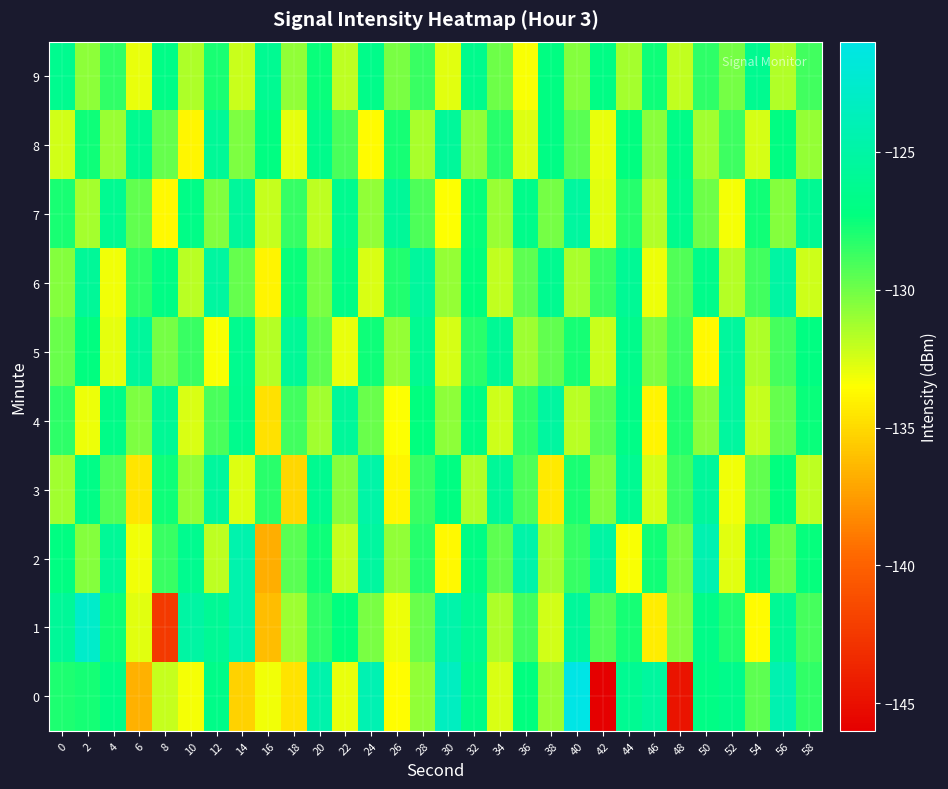

Reading left to right, list all the values displayed in this chart.

0: 0=-128.0	2=-127.8	4=-126.8	6=-136.7	8=-132.1	10=-133.2	12=-126.7	14=-135.3	16=-133.2	18=-134.6	20=-124.5	22=-133.0	24=-124.2	26=-133.5	28=-130.8	30=-123.3	32=-126.6	34=-132.5	36=-127.3	38=-131.0	40=-121.0	42=-146.0	44=-126.1	46=-125.3	48=-144.8	50=-126.9	52=-126.5	54=-129.5	56=-124.3	58=-128.4
1: 0=-125.7	2=-122.7	4=-127.6	6=-132.8	8=-142.5	10=-125.0	12=-125.9	14=-124.5	16=-136.2	18=-131.1	20=-128.5	22=-127.3	24=-130.2	26=-133.1	28=-129.8	30=-124.7	32=-126.1	34=-131.5	36=-128.9	38=-132.4	40=-125.6	42=-129.3	44=-127.8	46=-134.2	48=-130.5	50=-126.7	52=-128.1	54=-133.6	56=-125.9	58=-129.0
2: 0=-127.1	2=-130.5	4=-125.8	6=-133.2	8=-128.7	10=-126.3	12=-131.9	14=-124.5	16=-136.8	18=-129.4	20=-127.6	22=-132.1	24=-125.3	26=-130.8	28=-128.2	30=-133.7	32=-126.9	34=-129.5	36=-124.8	38=-131.3	40=-128.6	42=-125.1	44=-133.4	46=-127.7	48=-130.1	50=-124.3	52=-132.8	54=-126.5	56=-129.9	58=-127.4
3: 0=-131.2	2=-126.8	4=-129.3	6=-134.5	8=-127.6	10=-130.9	12=-125.4	14=-132.7	16=-128.3	18=-135.1	20=-126.2	22=-130.5	24=-124.9	26=-133.8	28=-128.7	30=-127.1	32=-131.6	34=-125.7	36=-129.2	38=-134.3	40=-127.9	42=-130.4	44=-126.1	46=-132.5	48=-128.8	50=-125.5	52=-133.2	54=-129.6	56=-127.3	58=-131.9
4: 0=-128.4	2=-133.1	4=-126.7	6=-130.3	8=-125.9	10=-132.6	12=-129.1	14=-126.4	16=-134.7	18=-128.9	20=-131.2	22=-125.6	24=-129.8	26=-133.5	28=-127.3	30=-130.7	32=-126.9	34=-132.3	36=-128.5	38=-125.2	40=-131.8	42=-129.4	44=-126.8	46=-133.9	48=-128.1	50=-130.6	52=-125.3	54=-132.1	56=-129.7	58=-127.5
5: 0=-129.8	2=-127.2	4=-132.9	6=-125.5	8=-130.1	10=-128.7	12=-133.4	14=-126.3	16=-131.7	18=-125.8	20=-129.5	22=-133.0	24=-127.6	26=-130.9	28=-126.1	30=-132.5	32=-128.3	34=-125.9	36=-131.1	38=-129.6	40=-127.8	42=-132.2	44=-126.5	46=-130.3	48=-128.9	50=-133.7	52=-125.4	54=-131.5	56=-129.0	58=-127.1
6: 0=-130.5	2=-125.7	4=-133.2	6=-128.4	8=-126.9	10=-131.8	12=-125.2	14=-129.7	16=-133.9	18=-127.5	20=-130.2	22=-126.8	24=-132.6	26=-128.1	28=-125.4	30=-130.9	32=-127.3	34=-132.0	36=-129.5	38=-126.2	40=-131.4	42=-128.7	44=-125.9	46=-133.1	48=-129.3	50=-126.6	52=-131.7	54=-128.9	56=-125.1	58=-132.3
7: 0=-127.9	2=-131.3	4=-126.1	6=-129.6	8=-133.7	10=-126.8	12=-130.4	14=-125.5	16=-132.1	18=-128.6	20=-131.9	22=-126.3	24=-130.8	26=-125.7	28=-129.2	30=-133.5	32=-127.4	34=-131.0	36=-126.6	38=-130.1	40=-125.3	42=-132.8	44=-128.2	46=-131.6	48=-126.4	50=-129.9	52=-133.3	54=-127.7	56=-130.5	58=-126.0
8: 0=-132.4	2=-127.6	4=-131.0	6=-126.2	8=-129.7	10=-133.8	12=-125.8	14=-130.3	16=-127.1	18=-132.9	20=-126.5	22=-129.1	24=-133.6	26=-127.8	28=-131.4	30=-125.6	32=-130.8	34=-128.3	36=-132.7	38=-126.9	40=-129.4	42=-133.0	44=-127.2	46=-130.6	48=-126.7	50=-131.2	52=-128.8	54=-132.5	56=-127.0	58=-130.9
9: 0=-126.3	2=-130.7	4=-128.5	6=-133.0	8=-126.8	10=-131.5	12=-127.9	14=-132.2	16=-126.1	18=-130.8	20=-127.5	22=-131.9	24=-126.6	26=-130.2	28=-128.7	30=-132.8	32=-126.4	34=-129.9	36=-133.4	38=-127.1	40=-130.5	42=-126.9	44=-131.3	46=-127.6	48=-132.0	50=-128.4	52=-130.1	54=-126.2	56=-131.6	58=-128.9